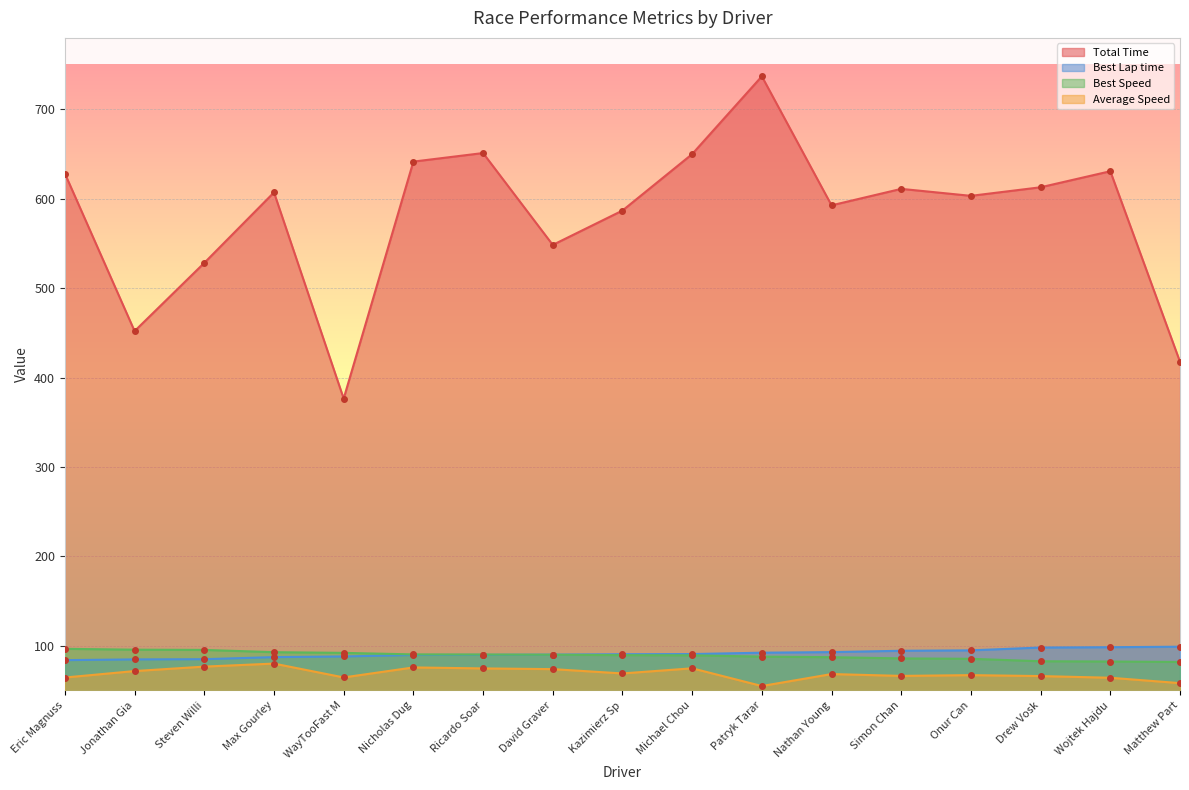

Between Steven Willi and Ricardo Soar, which series saw the biggest shift?

Total Time